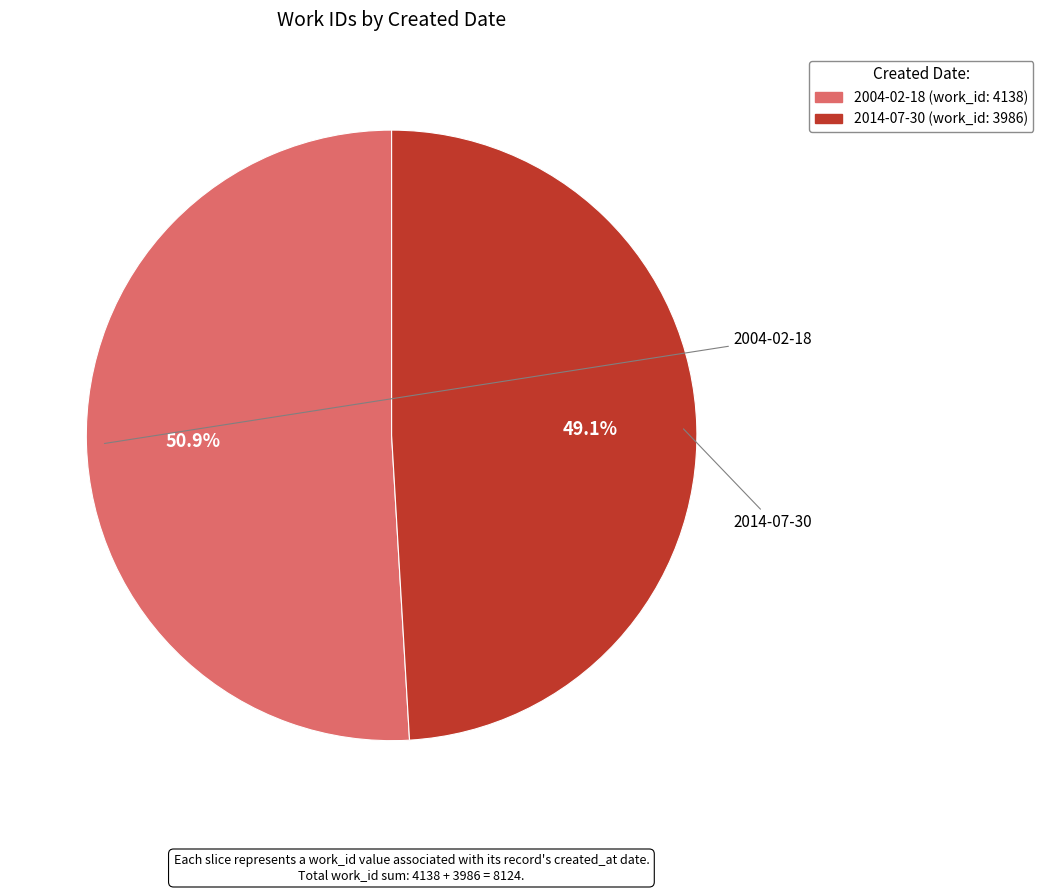

What is the smallest slice in the pie chart?

2014-07-30